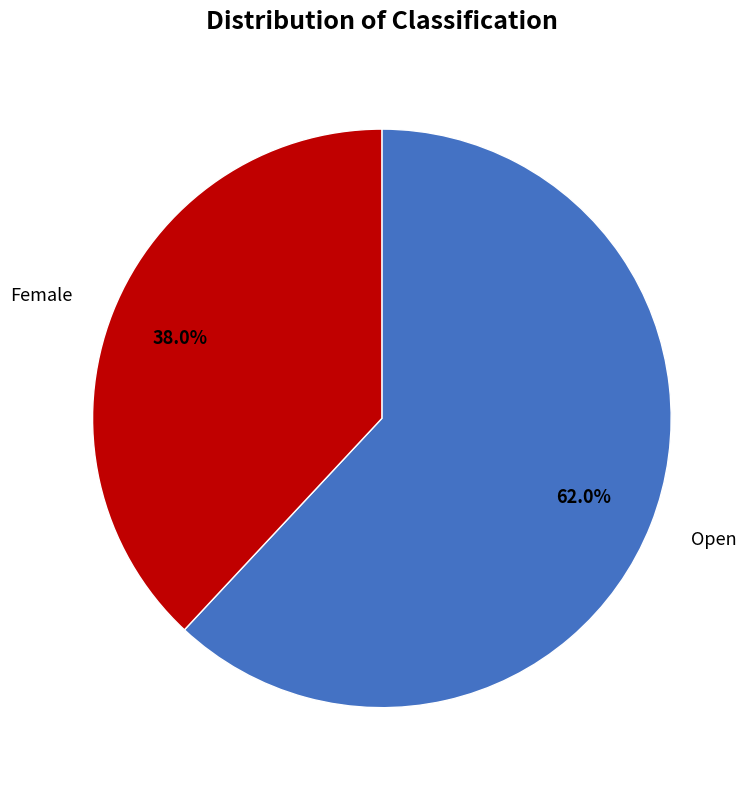

Is there any slice that represents more than half of the pie?

Yes